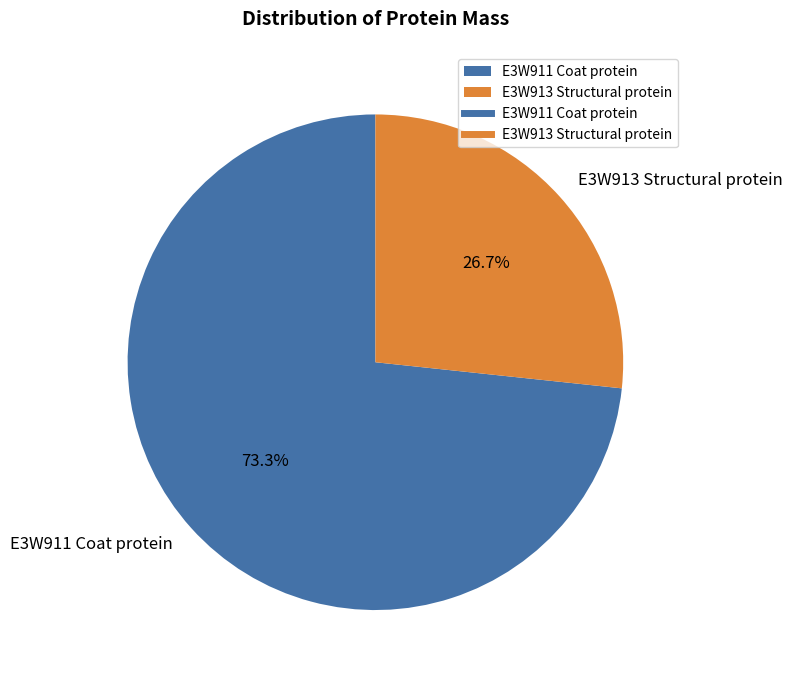

What percentage is the E3W911 Coat protein slice, to the nearest percent?

73%